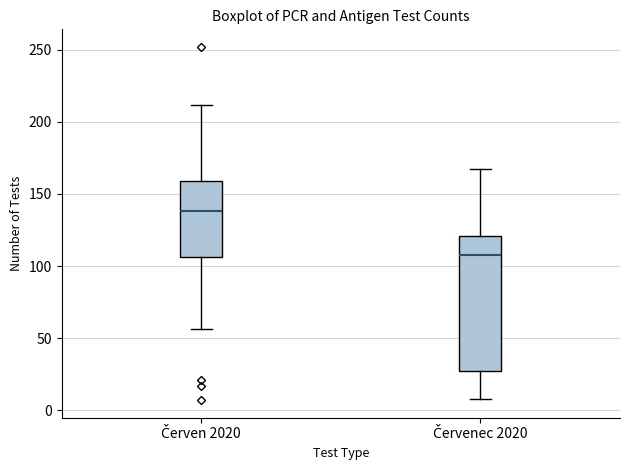

Where does the median line of the box for Červen 2020 sit on the y-axis? The values are not printed on the chart, so give them approximately, as read against the axis.

140